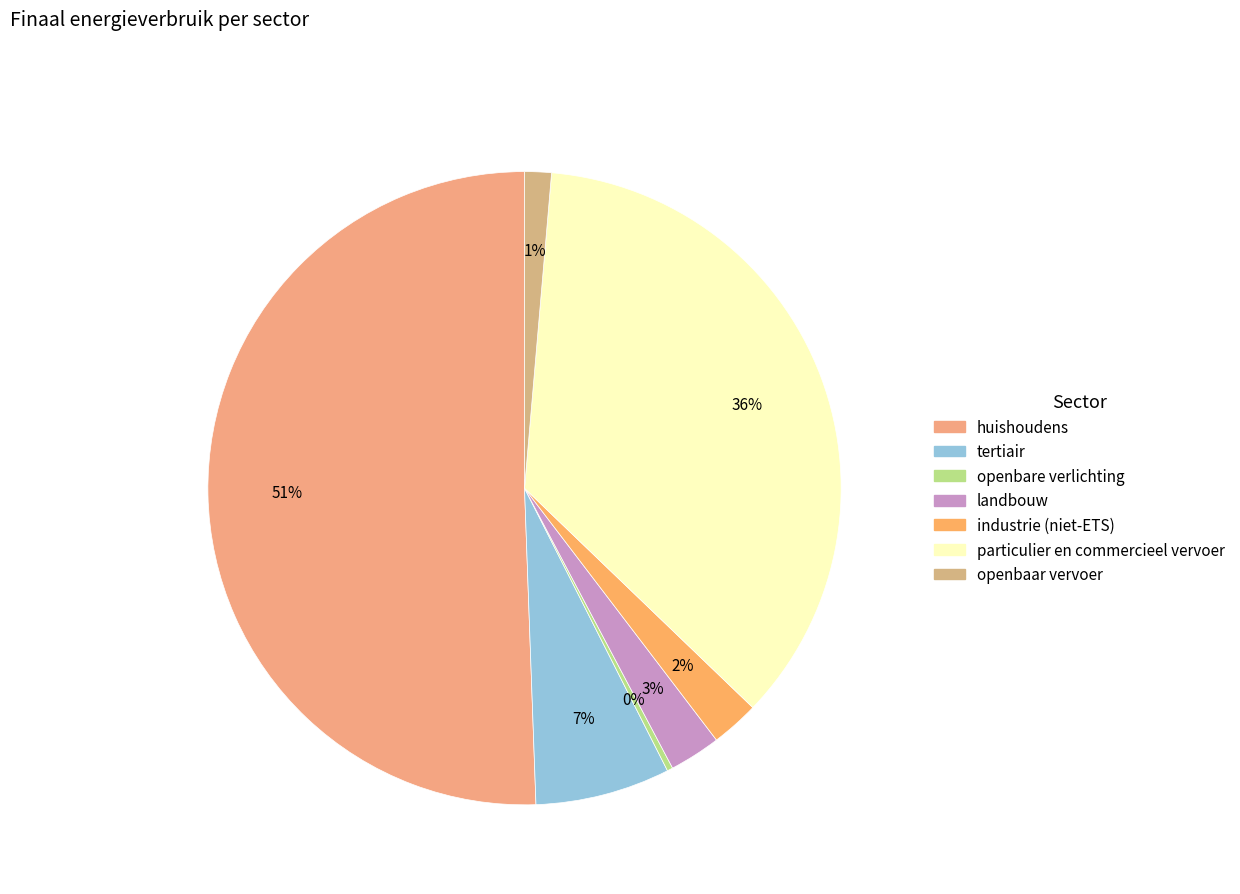

Is it true that particulier en commercieel vervoer is 48% of the pie?

False